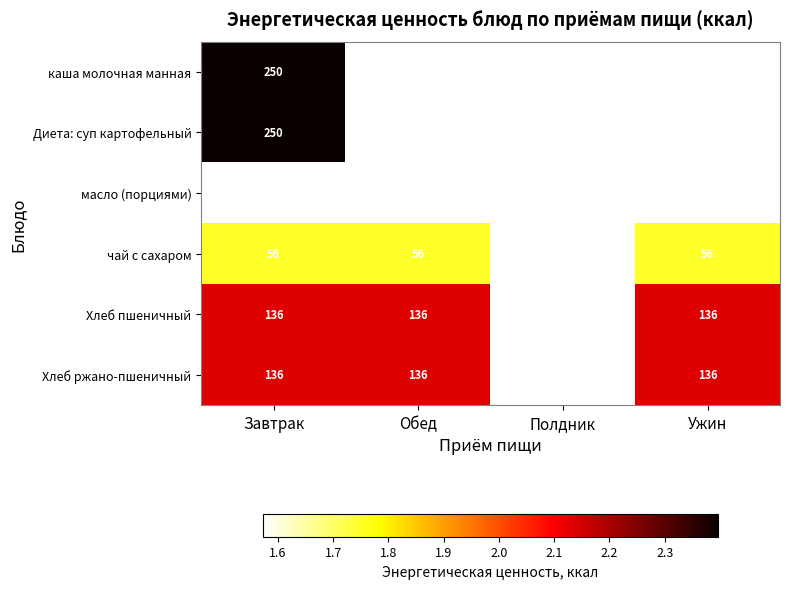

Rank the series by their maximum value, from lowest to highest.

масло (порциями), чай с сахаром, Хлеб пшеничный, Хлеб ржано-пшеничный, каша молочная манная, Диета: суп картофельный